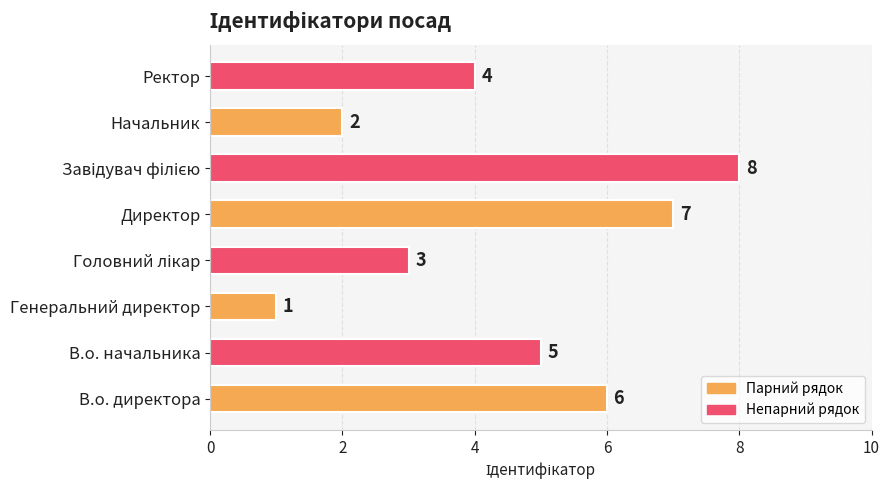

What is the change in value from Директор to Ректор?

-3